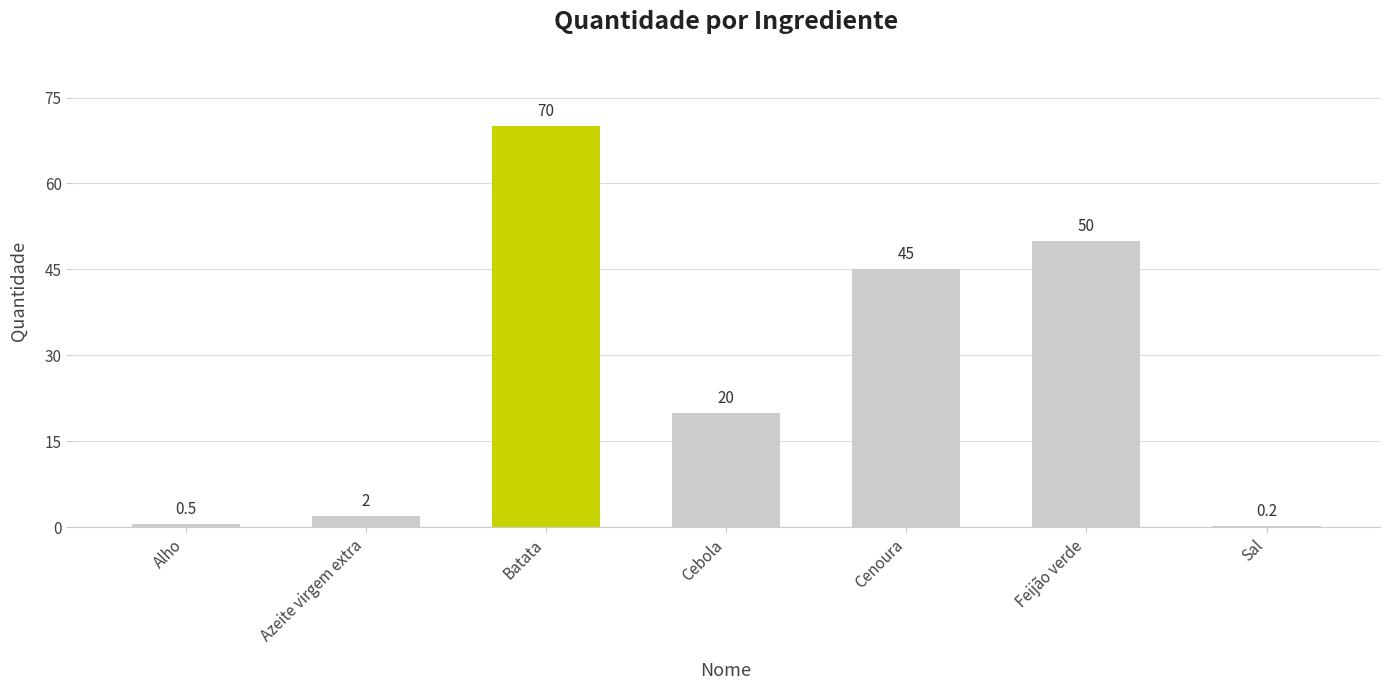

What is the maximum value shown in the chart?

70.0